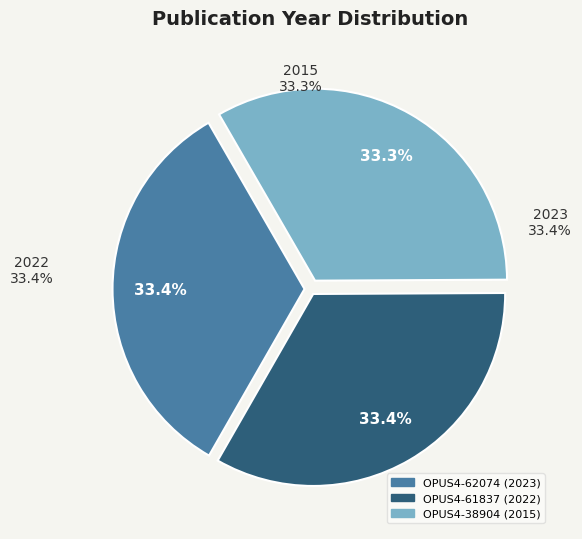

To the nearest percent, what is the average slice percentage?

33%